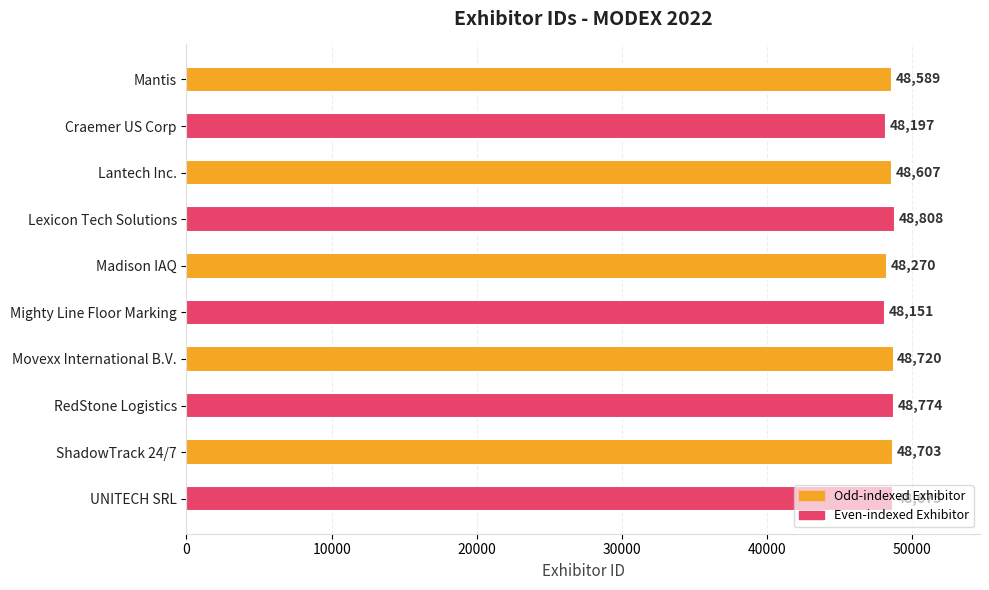

Rank the categories by value from lowest to highest.

Mighty Line Floor Marking, Craemer US Corp, Madison IAQ, Mantis, Lantech Inc., UNITECH SRL, ShadowTrack 24/7, Movexx International B.V., RedStone Logistics, Lexicon Tech Solutions